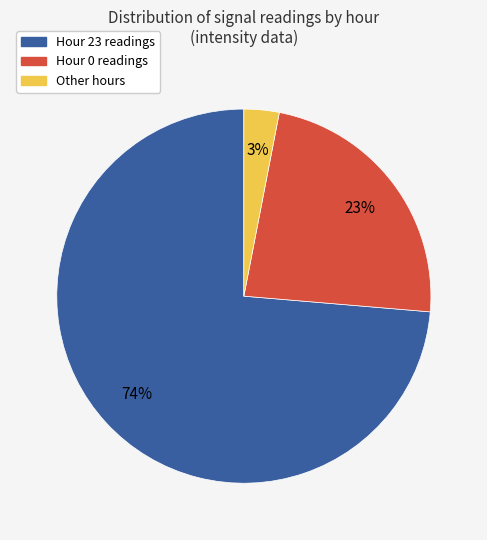

Which slice is the smallest?

Other hours